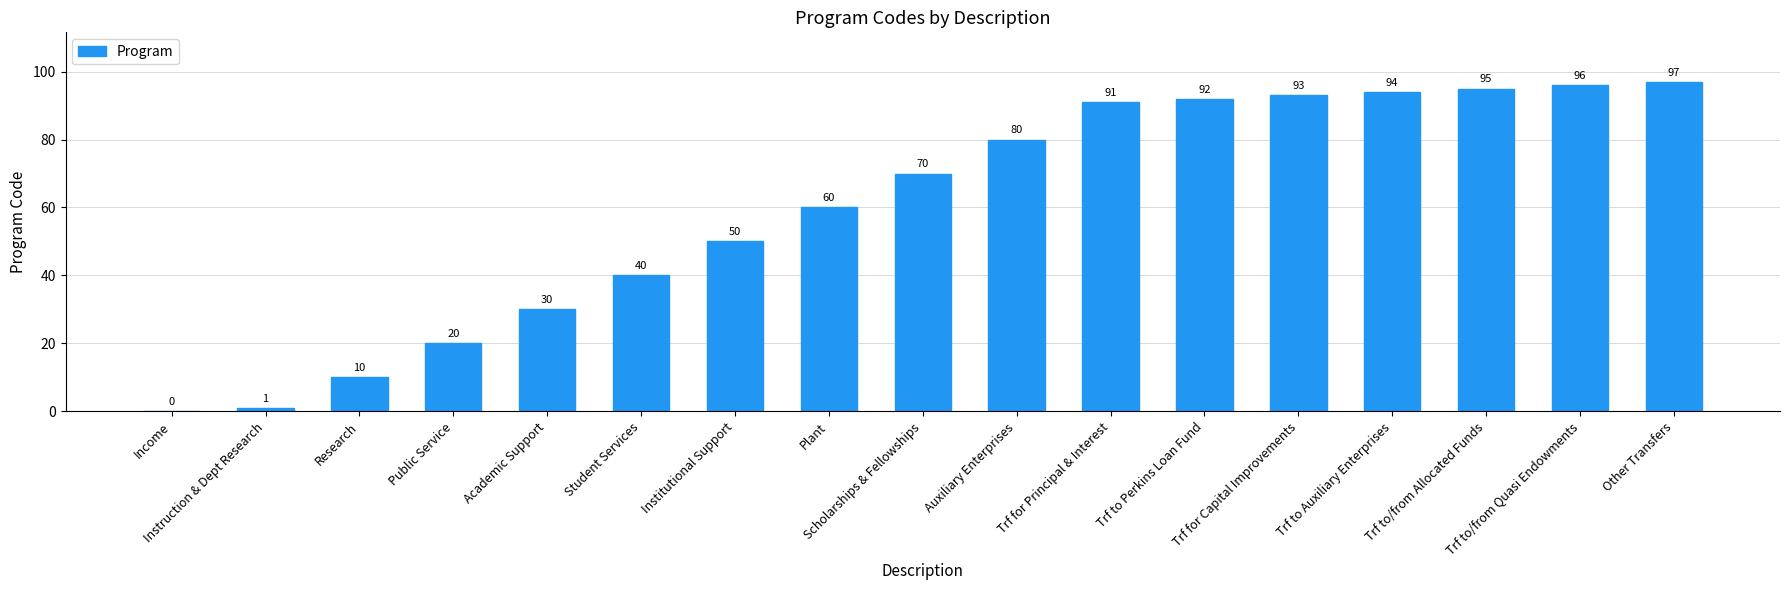

True or false: the data shows 20 at Public Service.

True